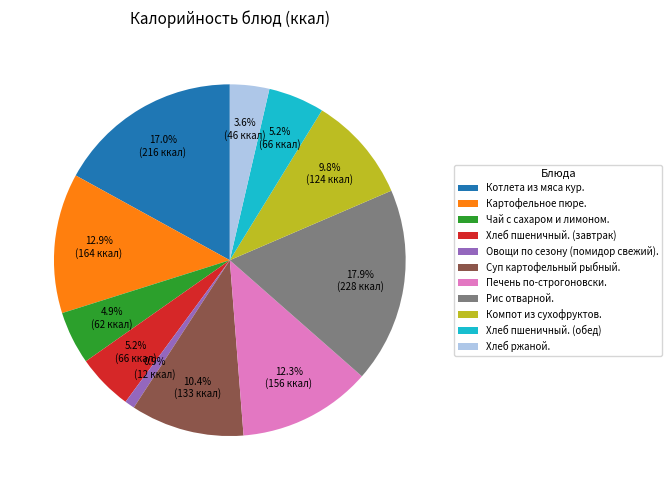

What is the largest slice in the pie chart?

Рис отварной.